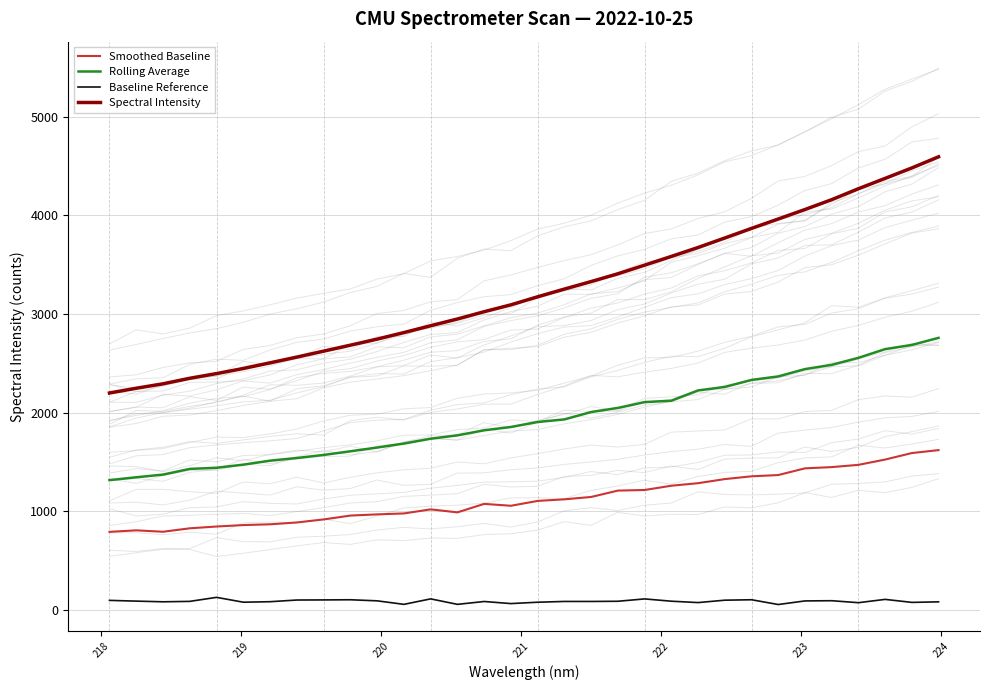

True or false: Baseline Reference and Spectral Intensity intersect in this chart.

False